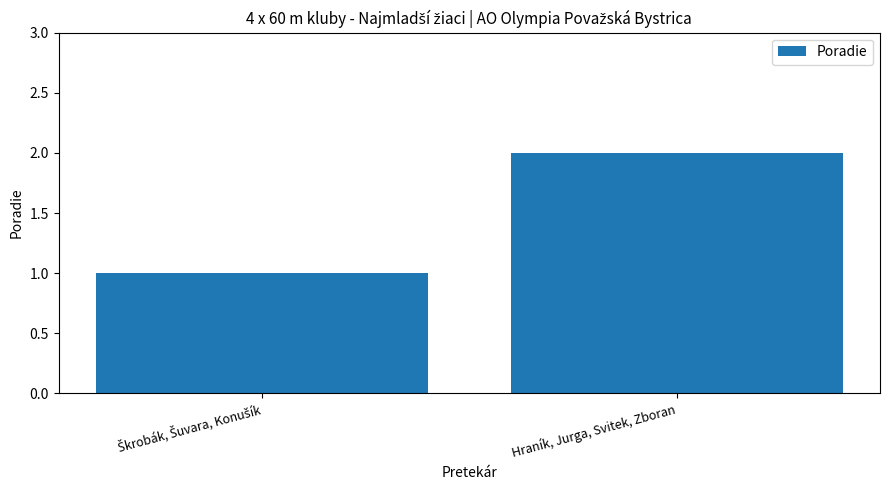

True or false: the data shows 2 at Hraník, Jurga, Svitek, Zboran.

True